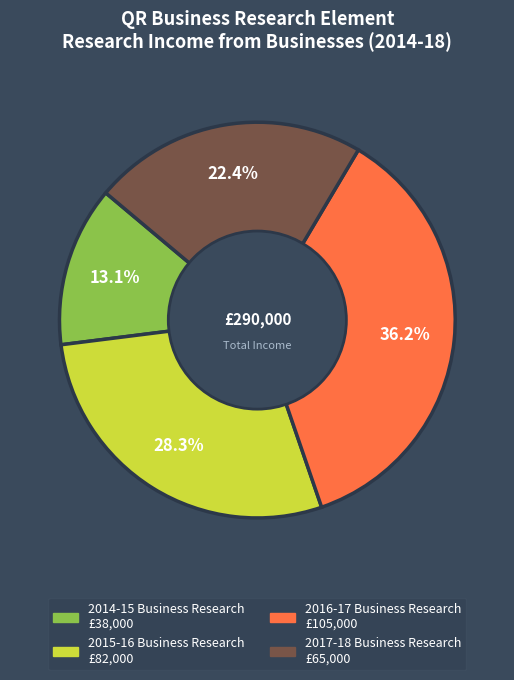

Which has a higher value, 2014-15 Business Research or 2016-17 Business Research?

2016-17 Business Research